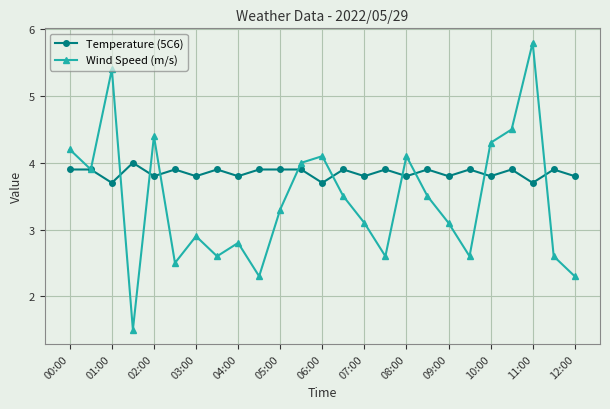

After their last crossing, which series has the higher values: Temperature (5C6) or Wind Speed (m/s)?

Temperature (5C6)